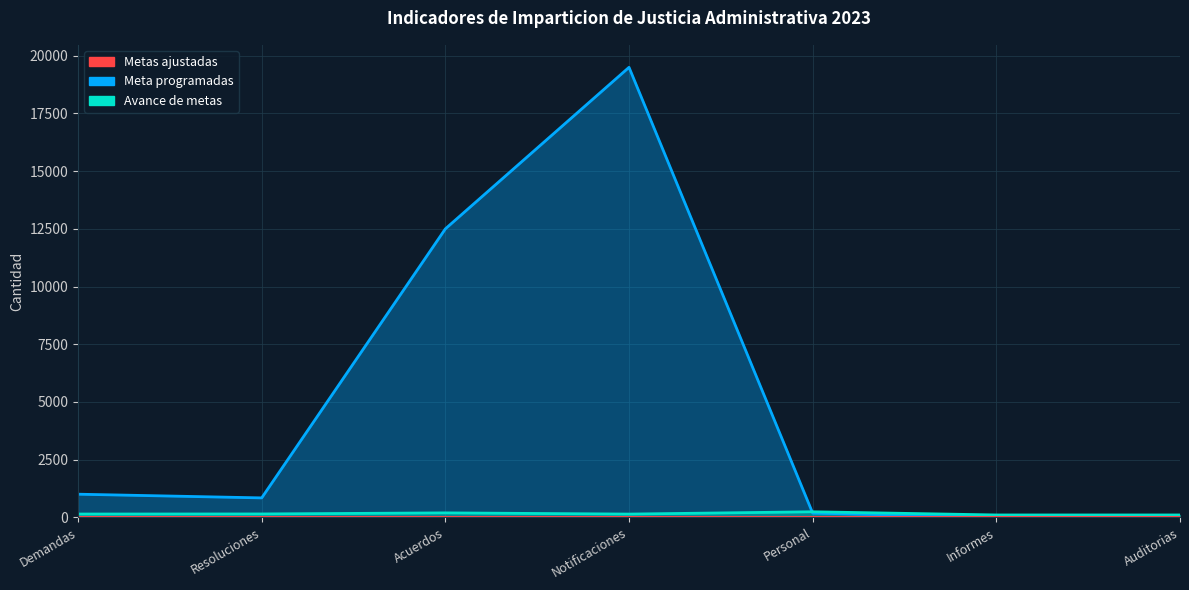

Count the number of categories in the chart.

7